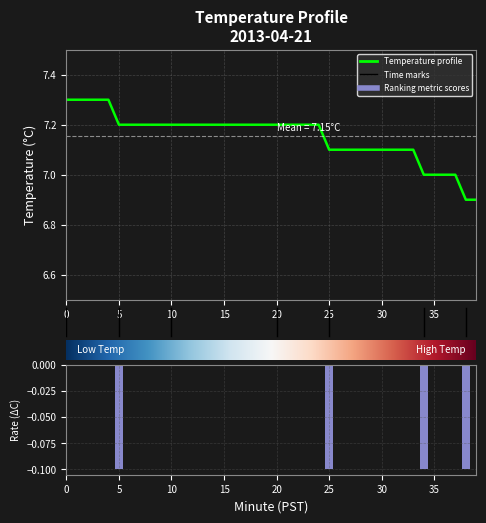

List the labels in order of value, smallest first.

38, 39, 34, 35, 36, 37, 25, 26, 27, 28, 29, 30, 31, 32, 33, 5, 6, 7, 8, 9, 10, 11, 12, 13, 14, 15, 16, 17, 18, 19, 20, 21, 22, 23, 24, 0, 1, 2, 3, 4